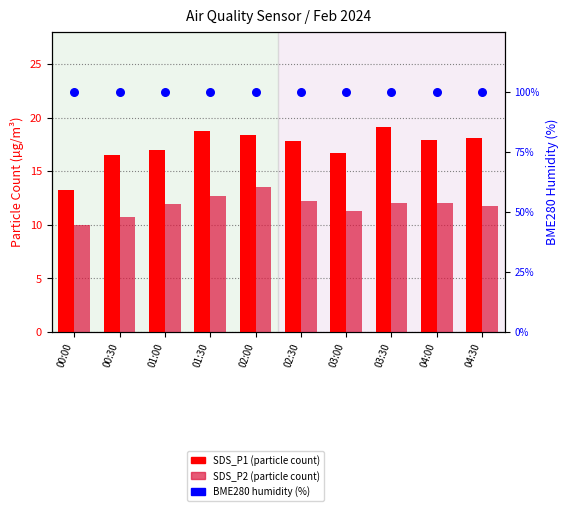

At which category is the sum across all series the highest?

02:00